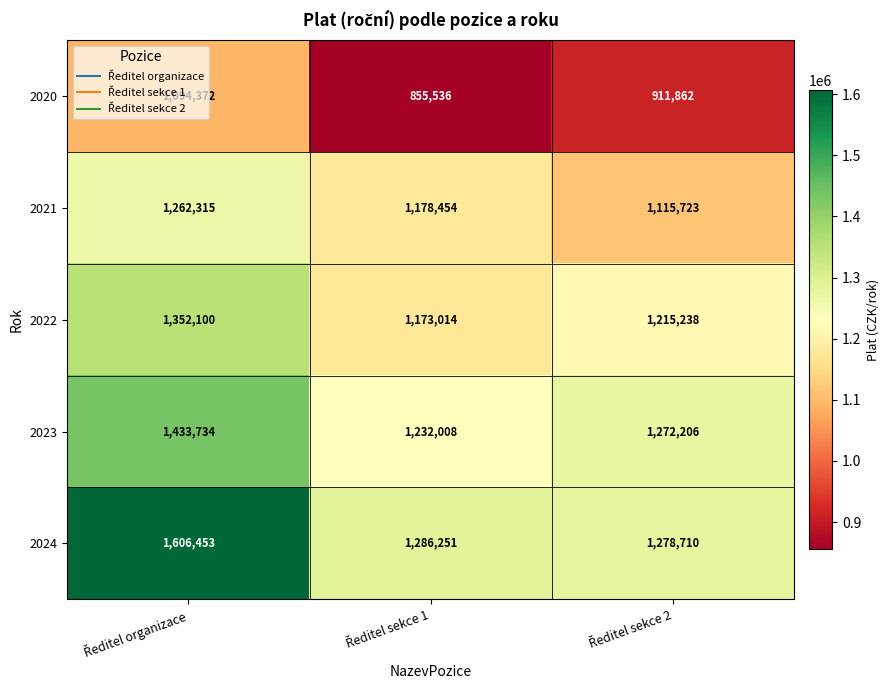

Which series has the largest total across all categories?

2024